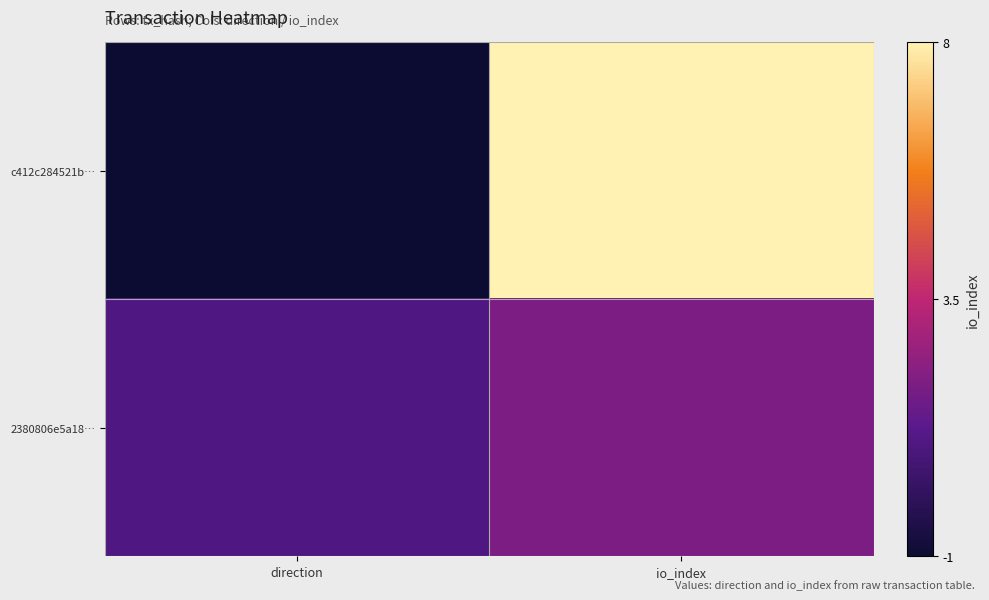

List the series in order of their overall mean, highest first.

c412c284521b…, 2380806e5a18…